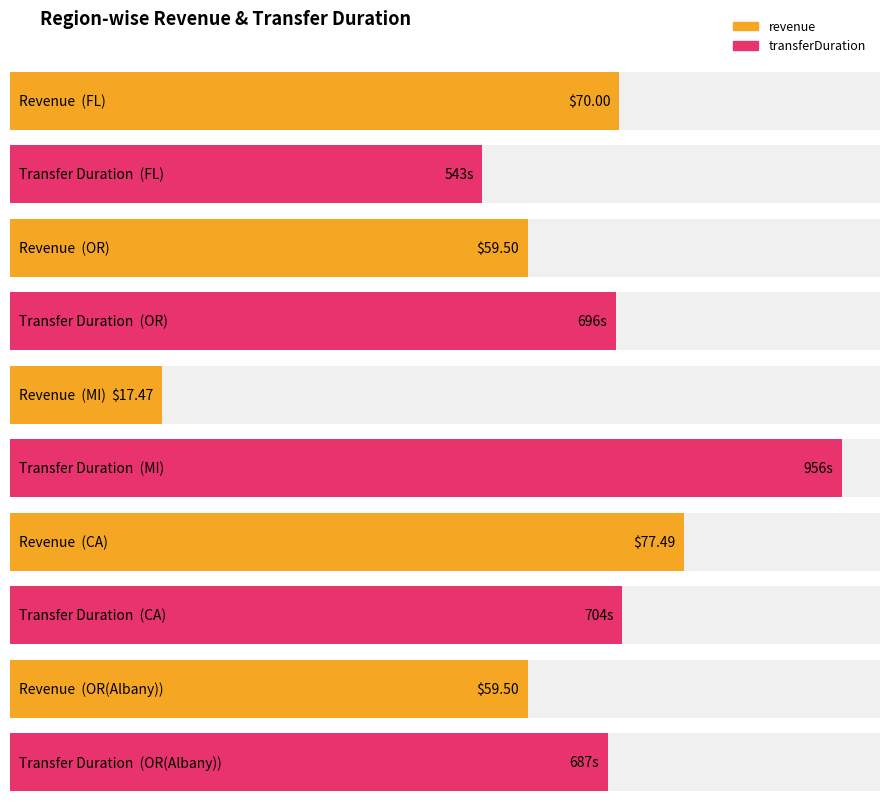

What is the sum of all revenue values?

284.0